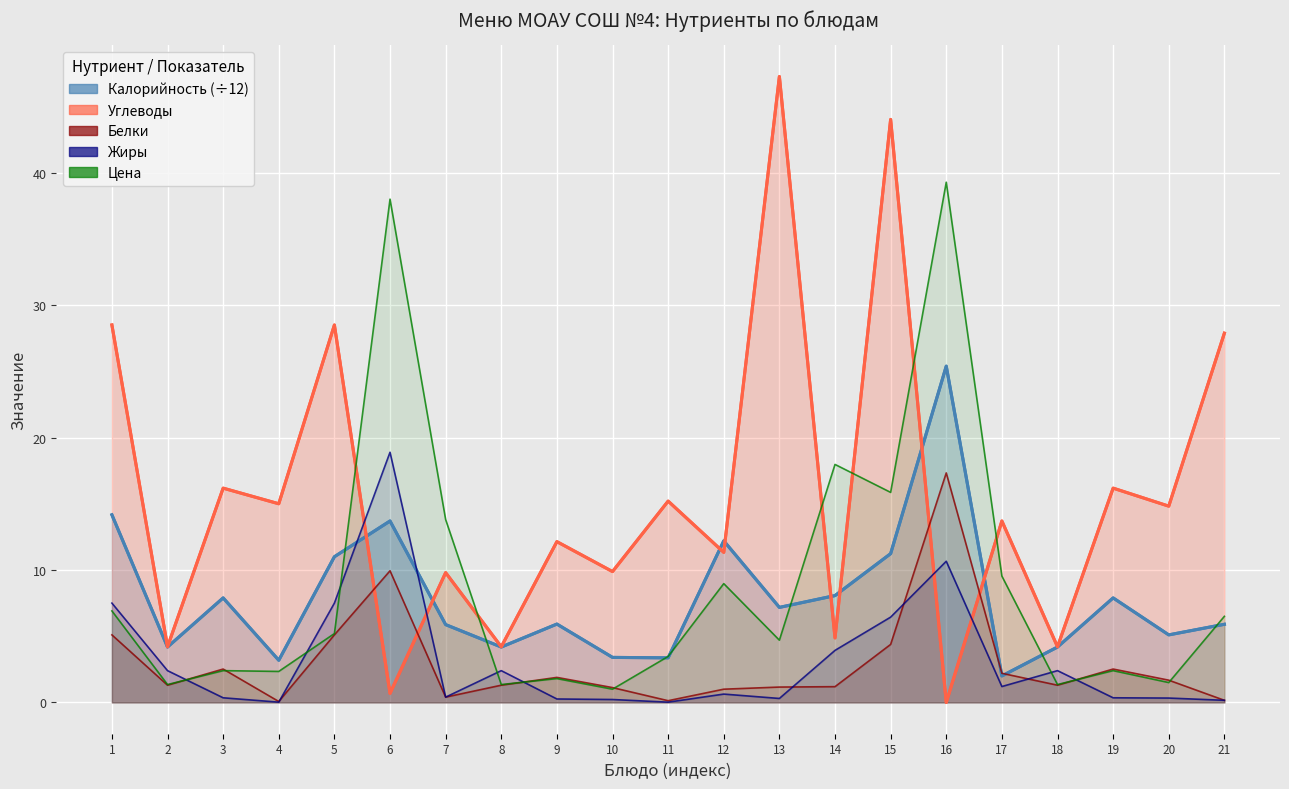

How many interior local peaks does the Жиры series have?

5